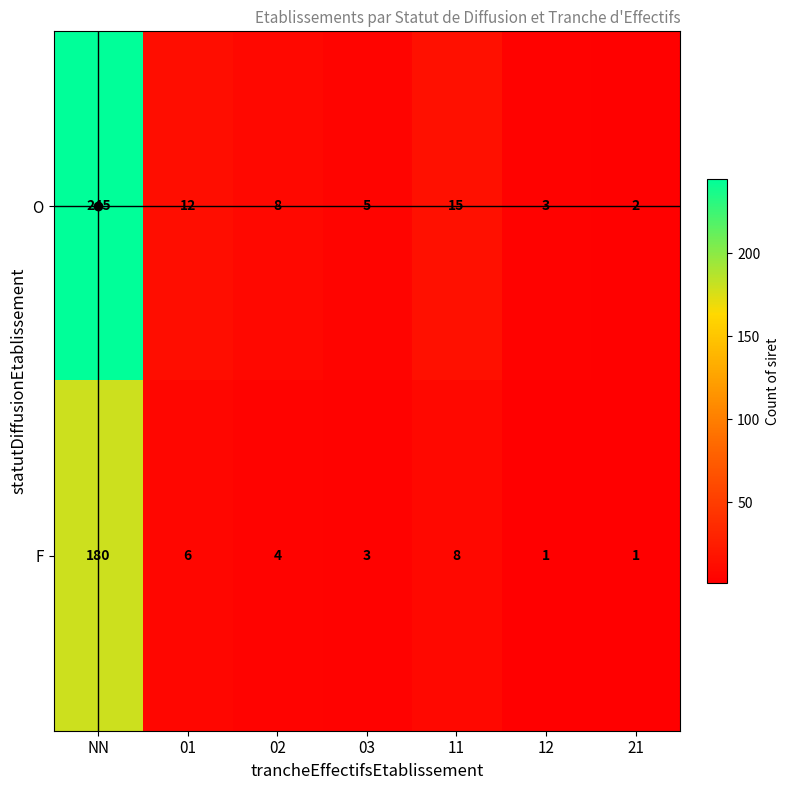

What is the difference between the maximum and second lowest values in the F series?

179